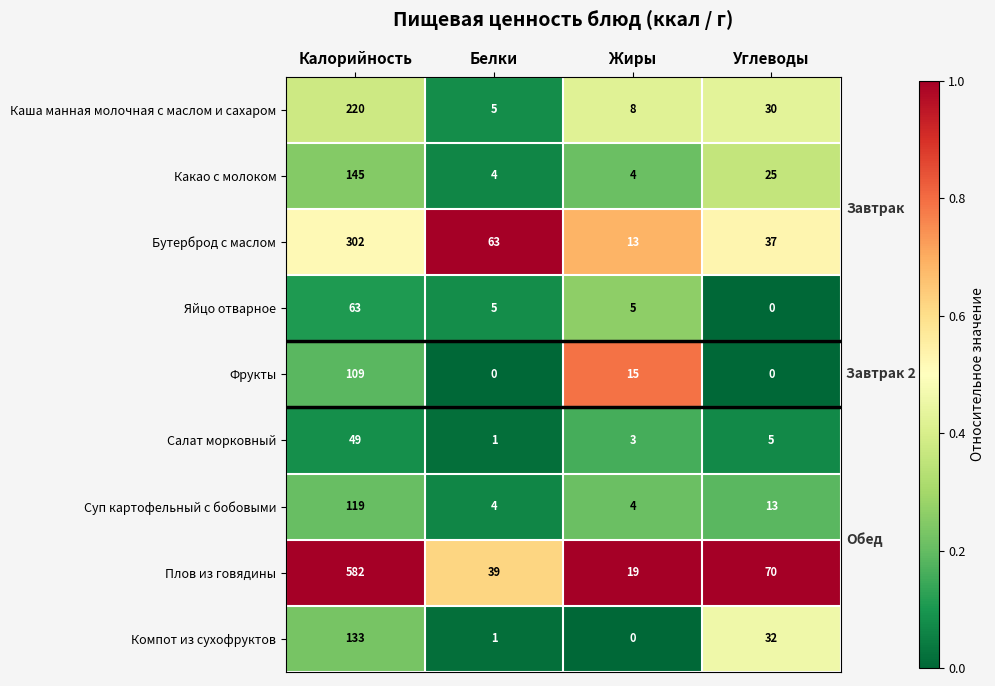

Is it true that Какао с молоком equals 145 at Калорийность?

True